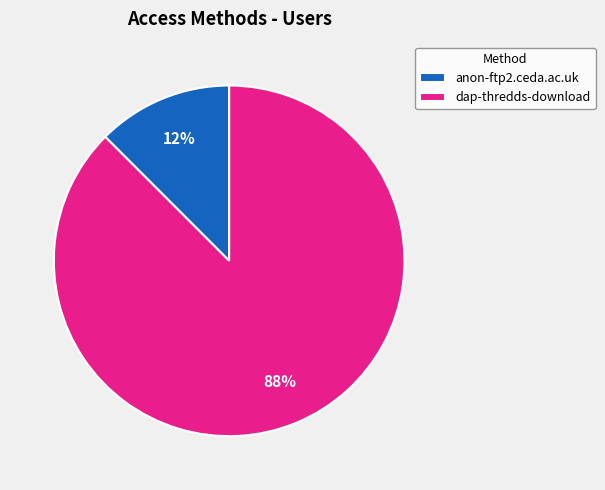

Which category accounts for the majority?

dap-thredds-download